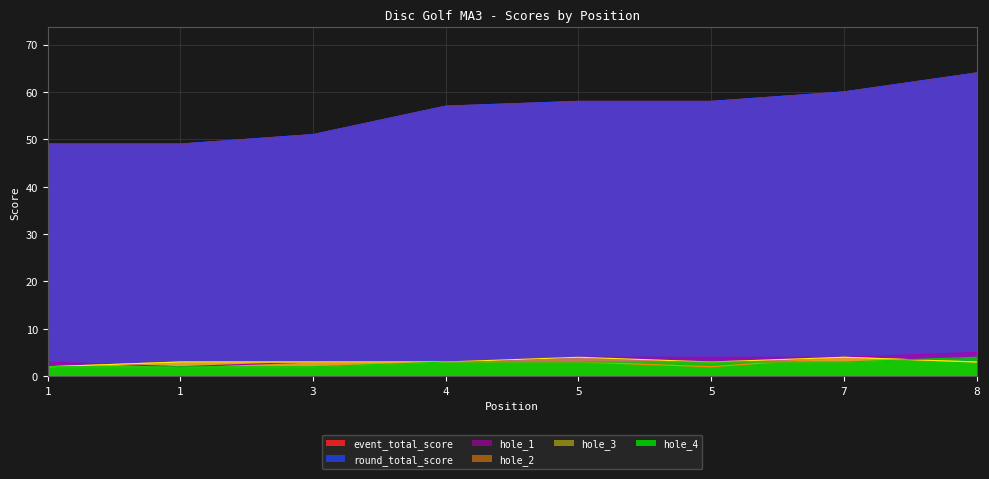

How many series are shown in this chart?

6